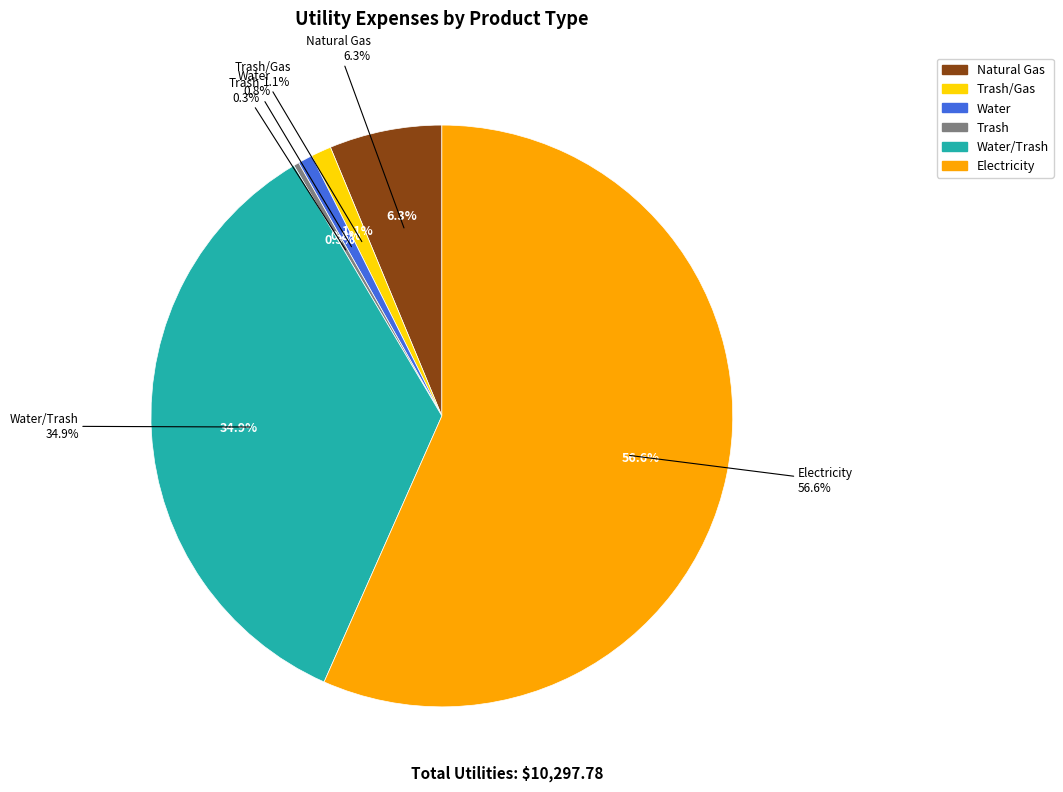

How many slices are in this pie chart?

6